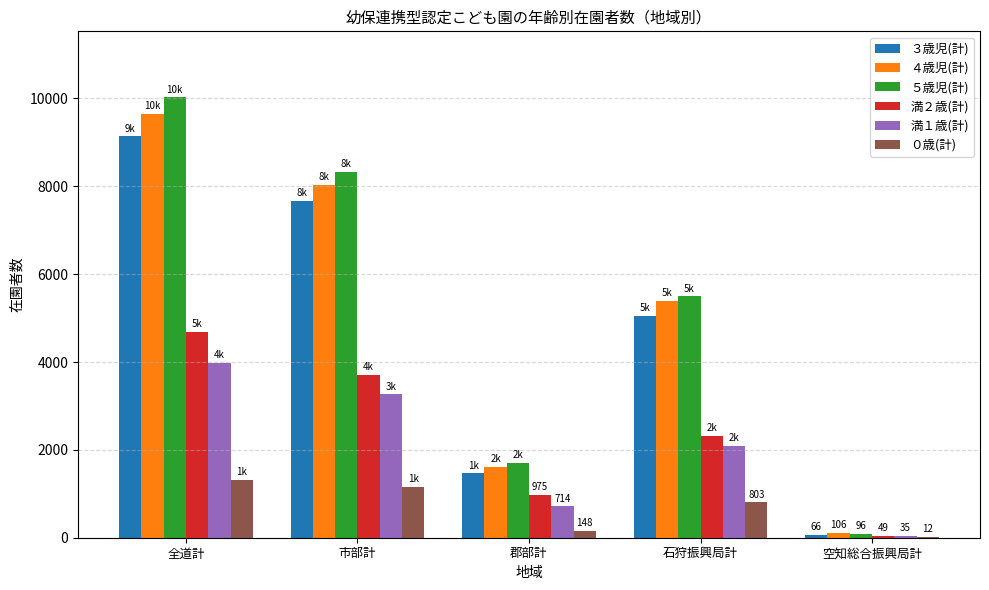

At which category is the sum across all series the highest?

全道計